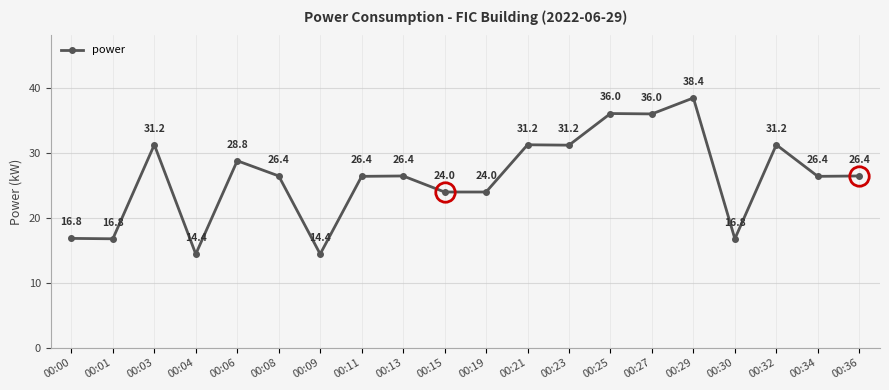

Reading right to left, list all the values displayed in this chart.

26.4	26.4	31.2	16.8	38.4	36.0	36.0	31.2	31.2	24.0	24.0	26.4	26.4	14.4	26.4	28.8	14.4	31.2	16.8	16.8